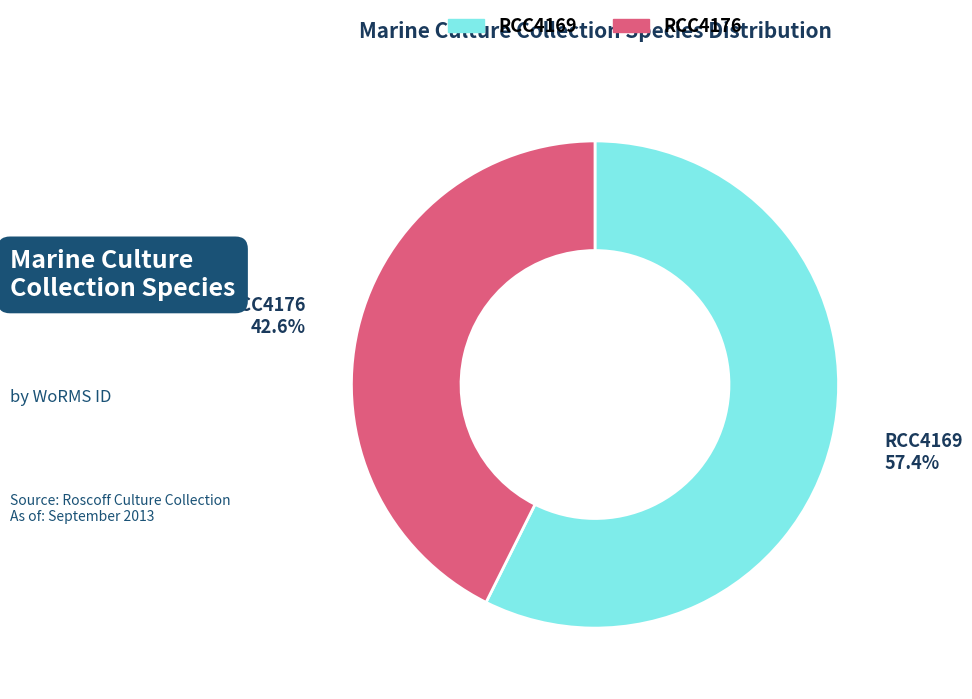

Does RCC4176 represent more than half of the total?

No